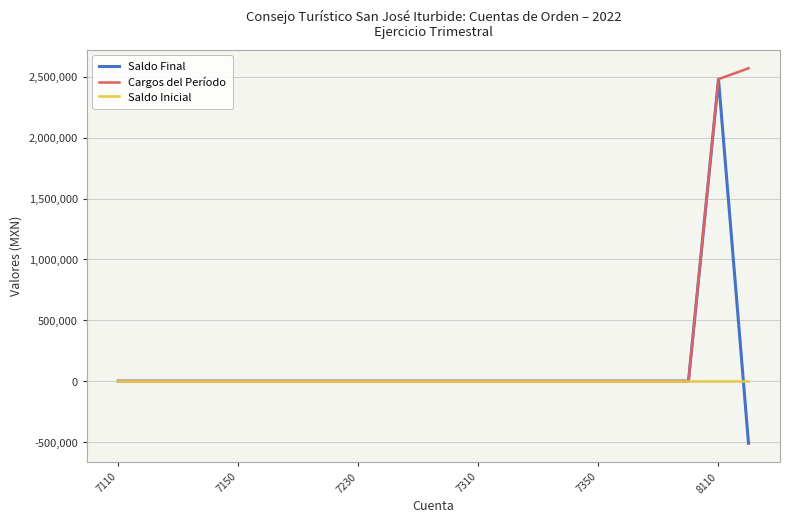

Is this an area chart (filled region under the line)?

No